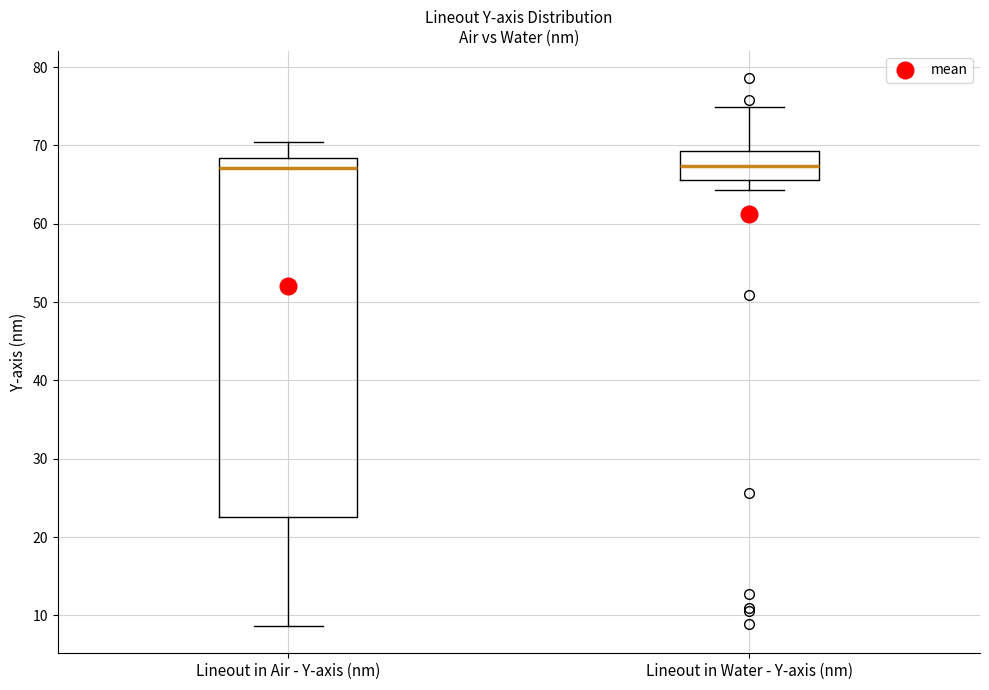

Where does the median line of the box for Lineout in Air - Y-axis (nm) sit on the y-axis? The values are not printed on the chart, so give them approximately, as read against the axis.

67